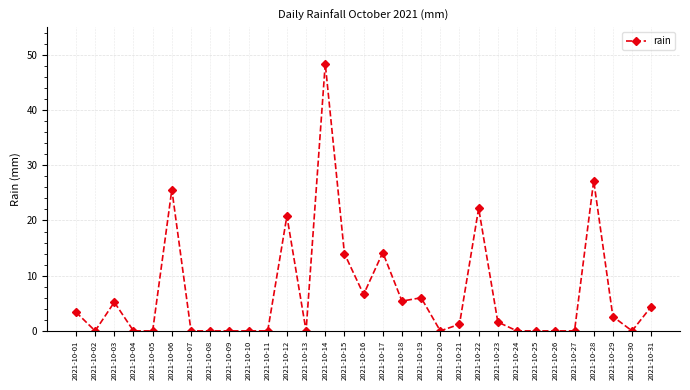

Where is the first local minimum?

2021-10-02